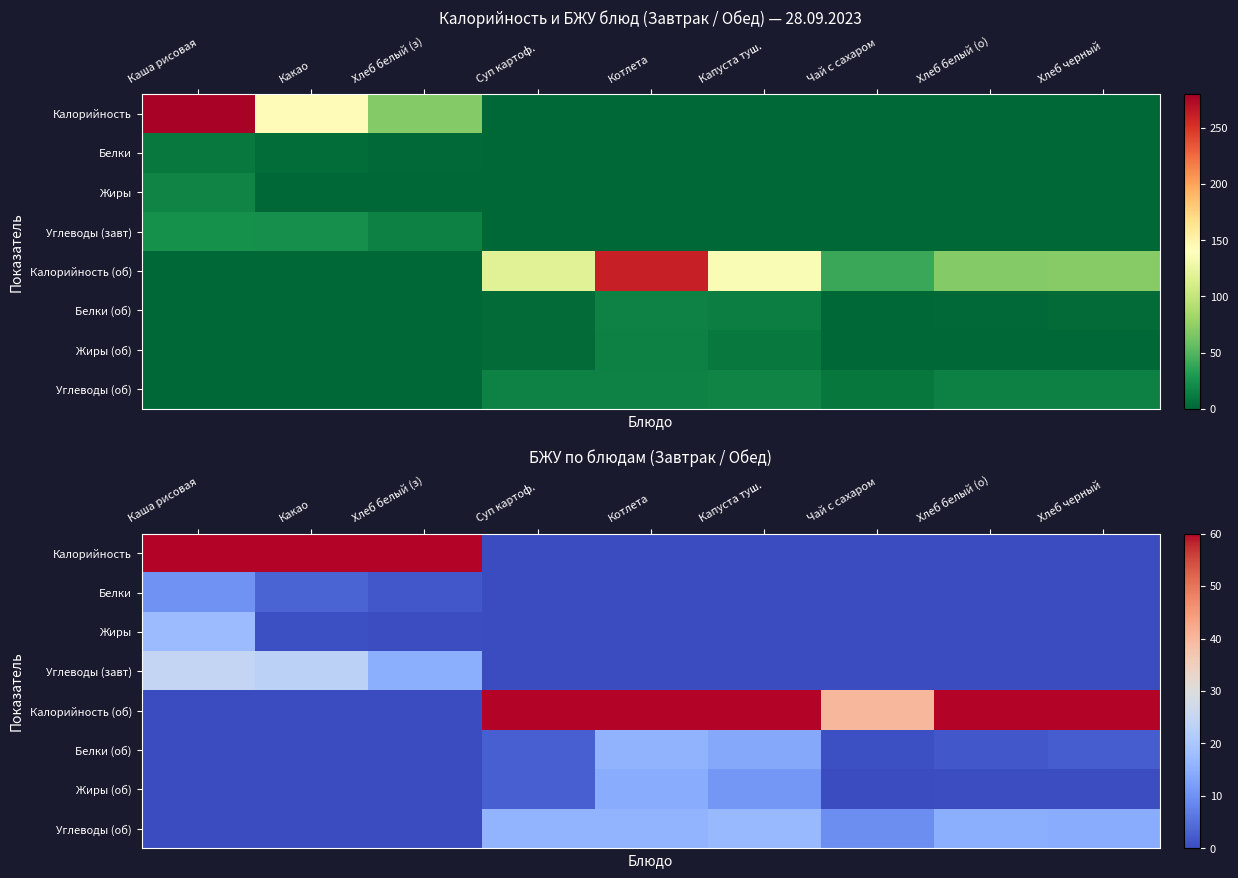

How many data points in Углеводы (завт) are above 0?

3